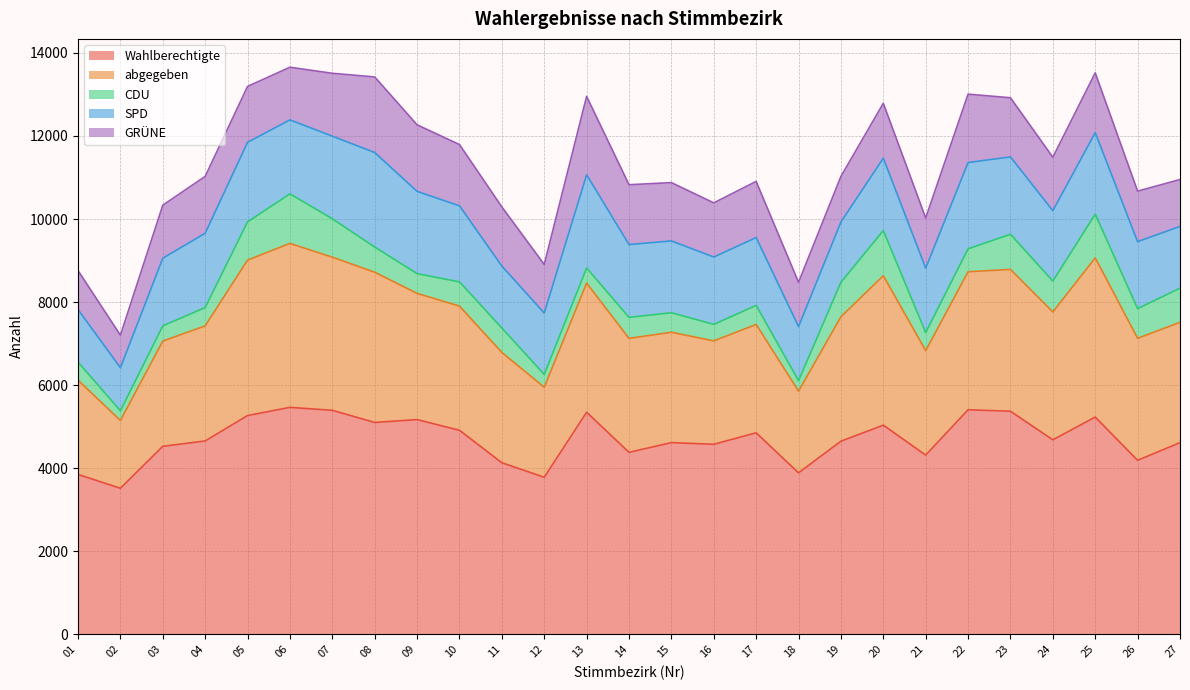

True or false: SPD has a value of 3310 at 09.

False